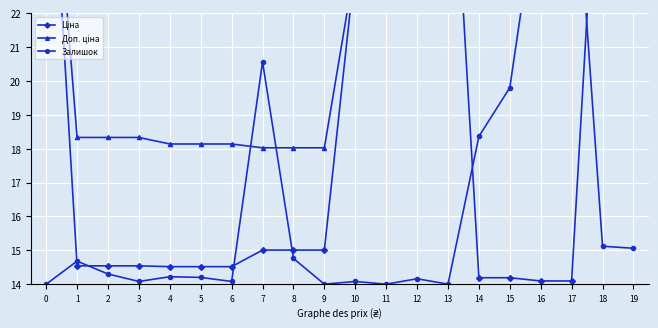

True or false: Ціна has more than 0 points higher than both neighbors.

False